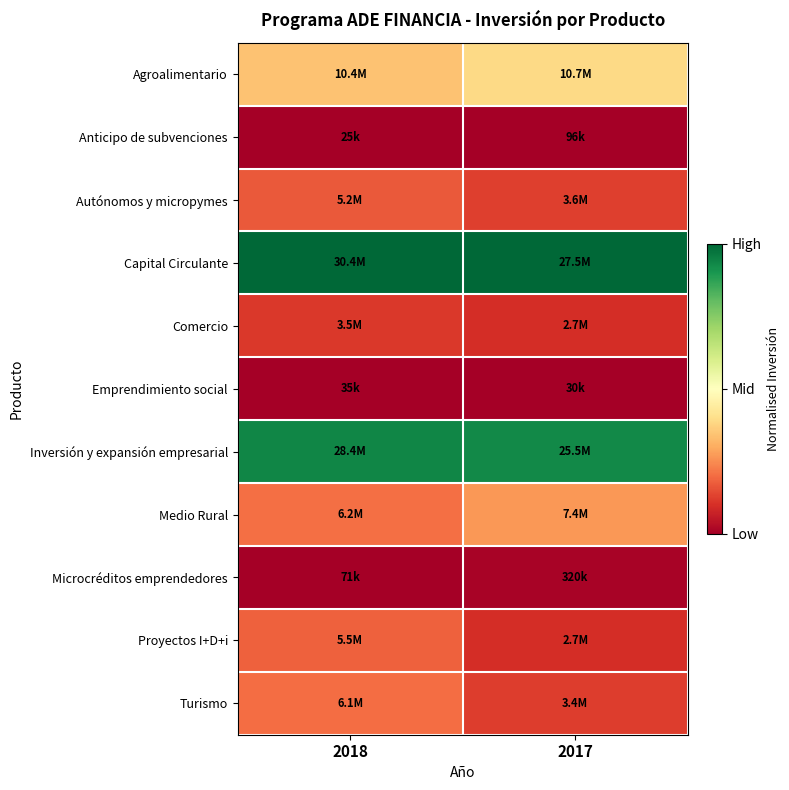

Reading right to left, extract all data points from this chart.

Agroalimentario: 2017=0.4	2018=0.3
Anticipo de subvenciones: 2017=0.0	2018=0.0
Autónomos y micropymes: 2017=0.1	2018=0.2
Capital Circulante: 2017=1.0	2018=1.0
Comercio: 2017=0.1	2018=0.1
Emprendimiento social: 2017=0.0	2018=0.0
Inversión y expansión empresarial: 2017=0.9	2018=0.9
Medio Rural: 2017=0.3	2018=0.2
Microcréditos emprendedores: 2017=0.0	2018=0.0
Proyectos I+D+i: 2017=0.1	2018=0.2
Turismo: 2017=0.1	2018=0.2